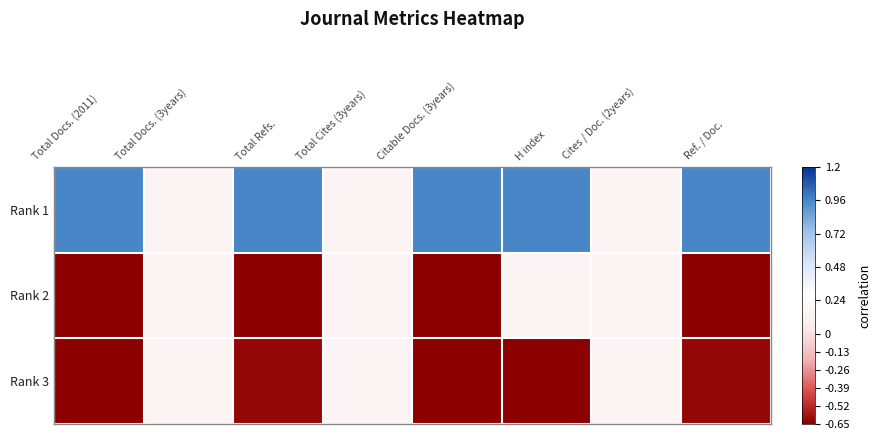

Reading left to right, what are all the values shown in this chart?

Rank 1: Total Docs. (2011)=1.0	Total Docs. (3years)=0.0	Total Refs.=1.0	Total Cites (3years)=0.0	Citable Docs. (3years)=1.0	H index=1.0	Cites / Doc. (2years)=0.0	Ref. / Doc.=1.0
Rank 2: Total Docs. (2011)=-1.0	Total Docs. (3years)=0.0	Total Refs.=-1.0	Total Cites (3years)=0.0	Citable Docs. (3years)=-1.0	H index=0.0	Cites / Doc. (2years)=0.0	Ref. / Doc.=-1.0
Rank 3: Total Docs. (2011)=-1.0	Total Docs. (3years)=0.0	Total Refs.=-1.0	Total Cites (3years)=0.0	Citable Docs. (3years)=-1.0	H index=-1.0	Cites / Doc. (2years)=0.0	Ref. / Doc.=-1.0